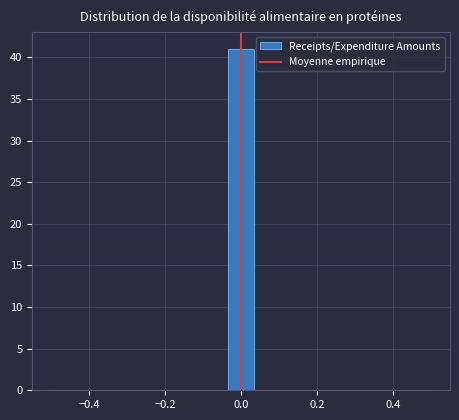

Read against the x-axis, roughly where is the centre of the tallest bar?

0.00